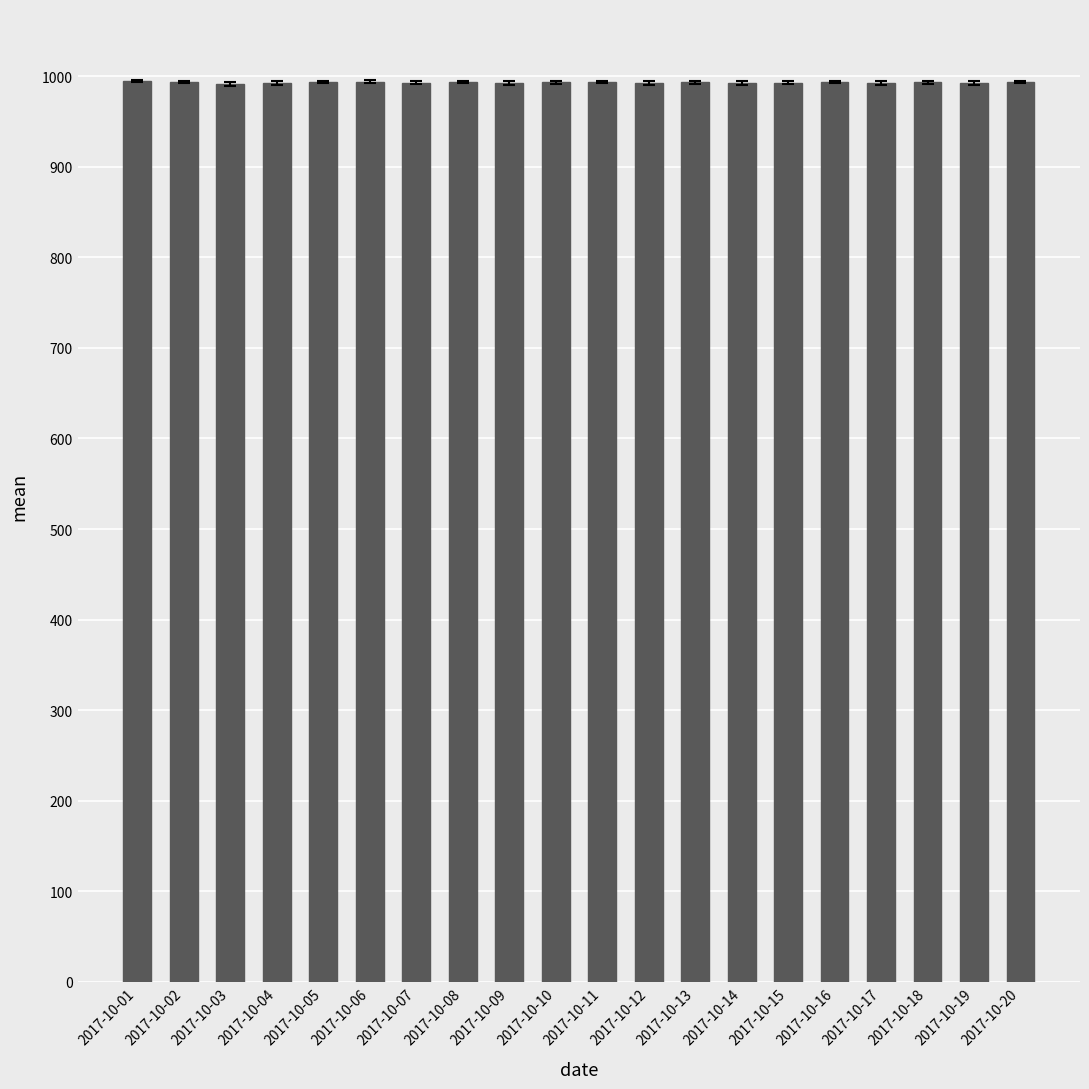

What is the greatest value displayed?

994.7